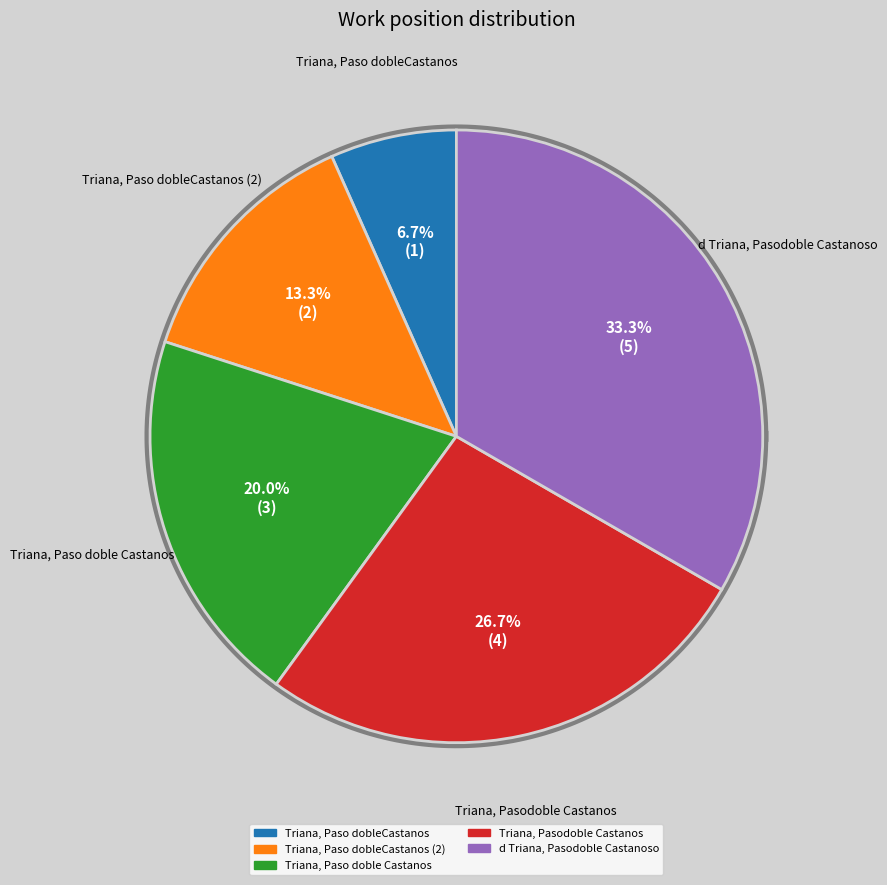

To the nearest percent, what percentage of the pie is d Triana, Pasodoble Castanoso?

33%